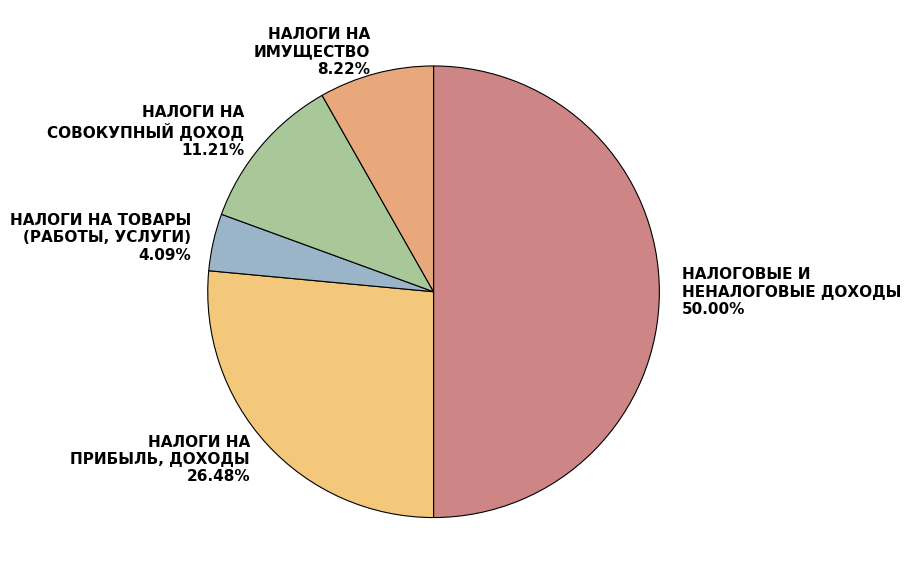

How many slices are in this pie chart?

5